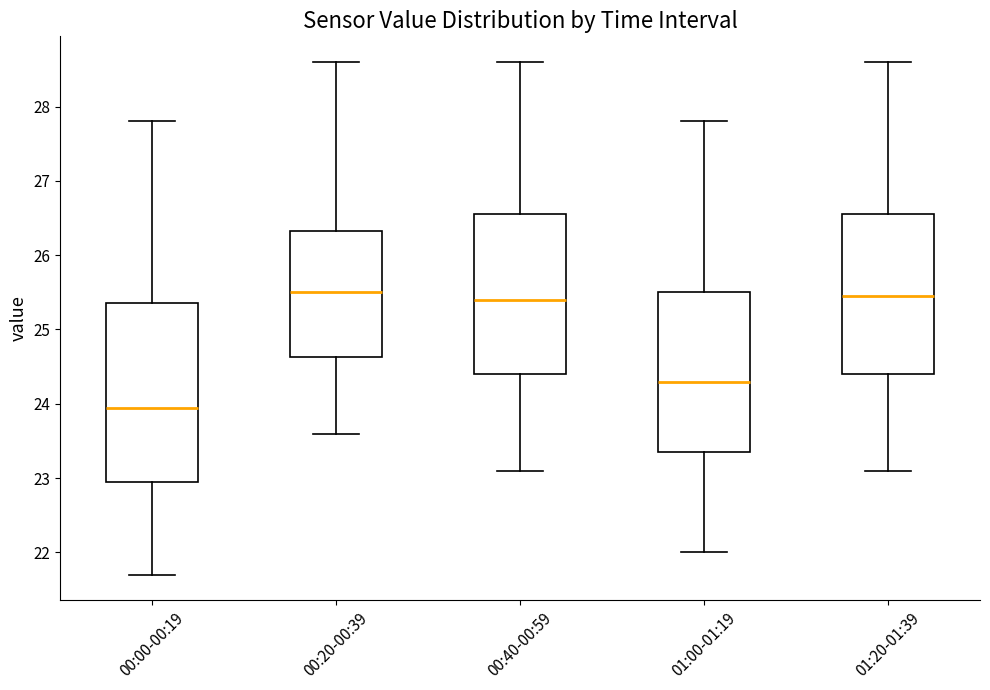

Reading left to right, transcribe this box plot: for each box, give where its median line is, the range the box spans, and where its two whiskers end, as read against the y-axis. The values are not printed on the chart, so give them approximately, as read against the axis.

00:00-00:19: median 24.0, box 23.0 to 25.4, whiskers 21.7 to 27.8
00:20-00:39: median 25.5, box 24.6 to 26.3, whiskers 23.6 to 28.6
00:40-00:59: median 25.4, box 24.4 to 26.6, whiskers 23.1 to 28.6
01:00-01:19: median 24.3, box 23.4 to 25.5, whiskers 22.0 to 27.8
01:20-01:39: median 25.5, box 24.4 to 26.6, whiskers 23.1 to 28.6